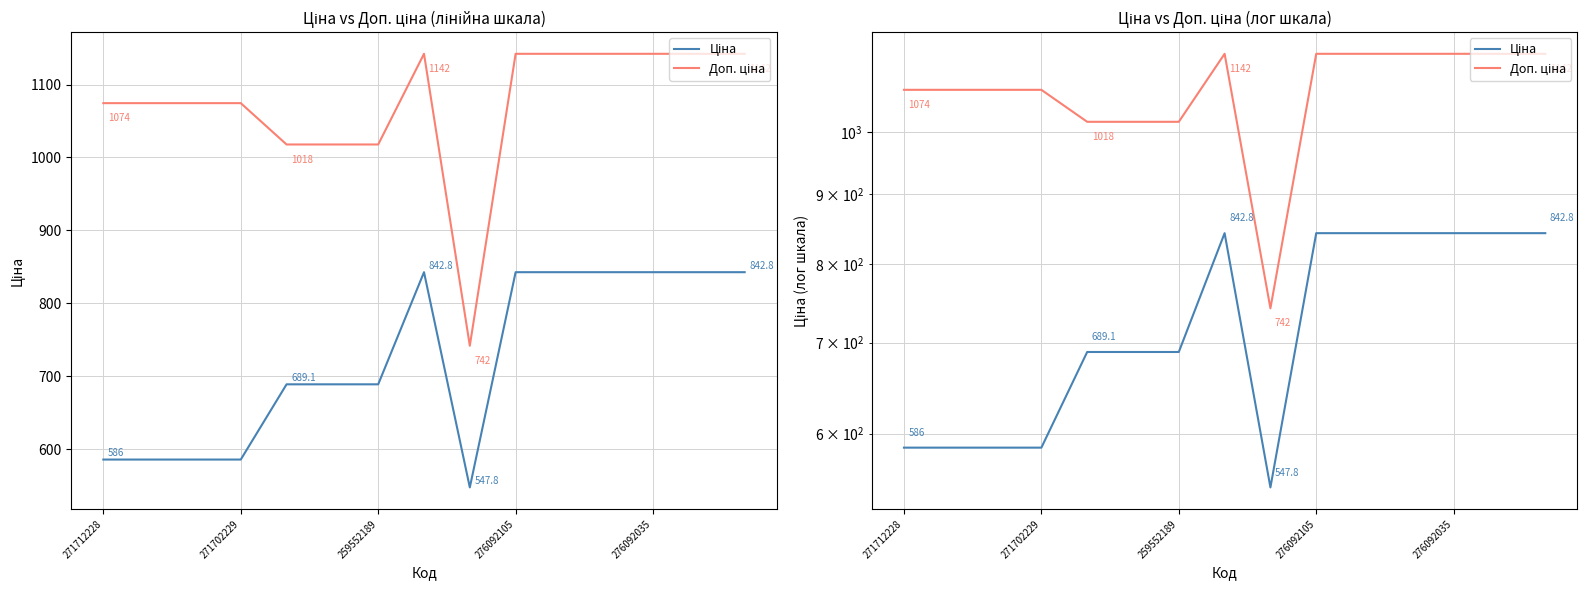

Reading left to right, extract all data points from this chart.

Ціна: 586.0	586.0	586.0	586.0	689.1	689.1	689.1	842.8	547.8	842.8	842.8	842.8	842.8	842.8	842.8
Доп. ціна: 1074.5	1074.5	1074.5	1074.5	1017.8	1017.8	1017.8	1142.1	742.0	1142.1	1142.1	1142.1	1142.1	1142.1	1142.1